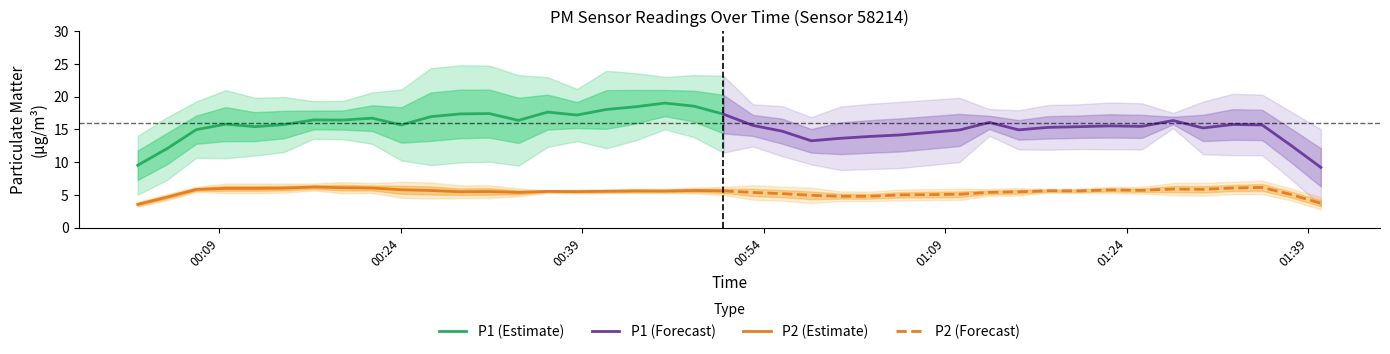

True or false: P1 (Estimate) and P2 (Estimate) intersect in this chart.

False